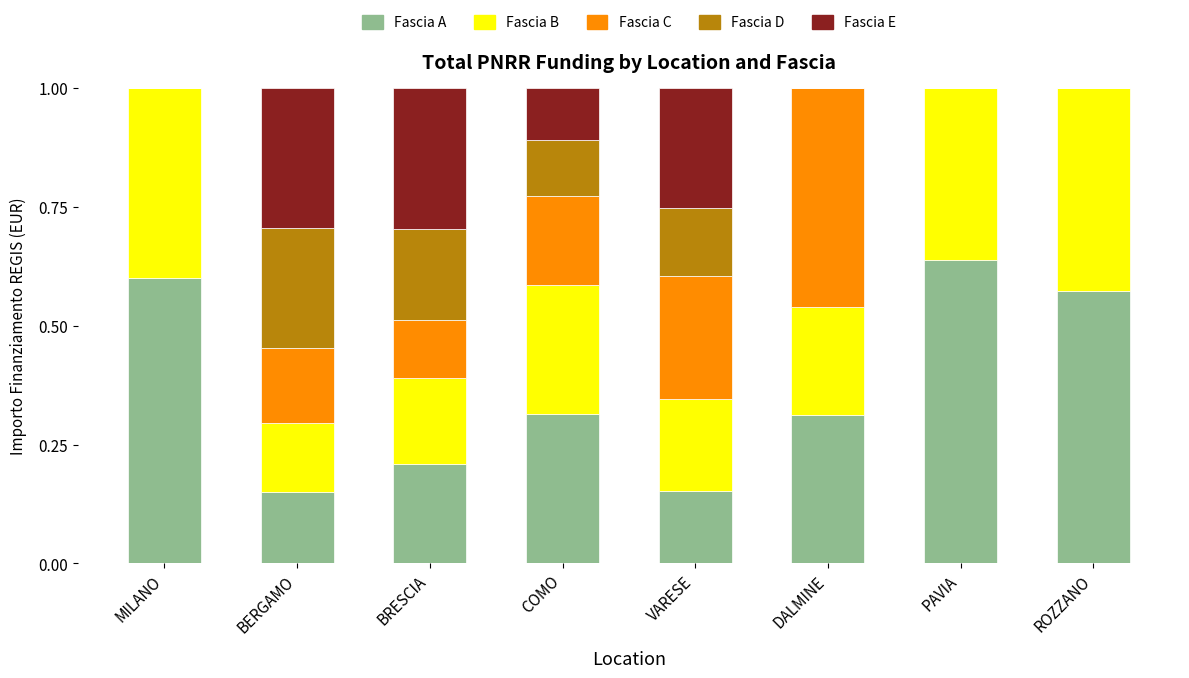

What is the total value across all series at ROZZANO?

1.0